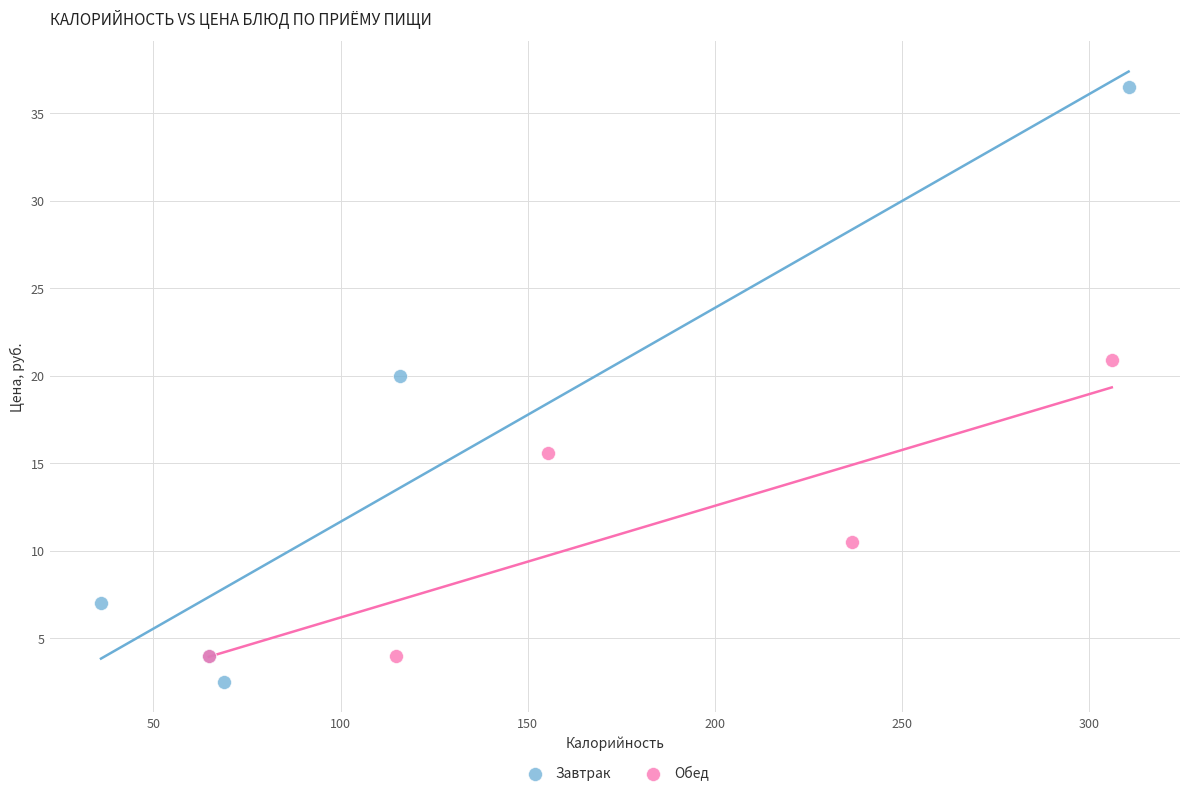

Which series has the widest spread of Y values?

Завтрак